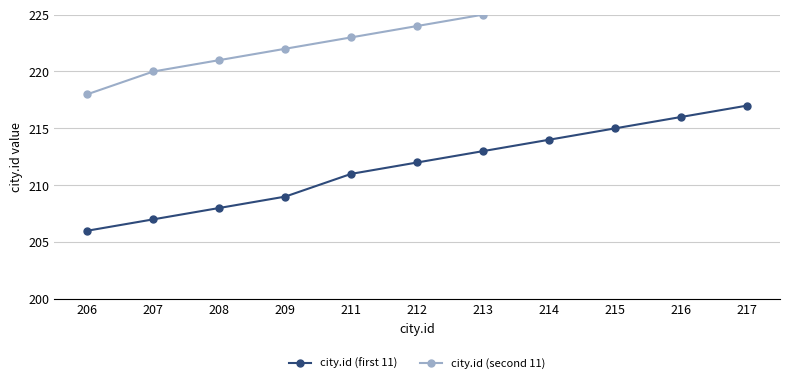

At which category is the sum across all series the highest?

217